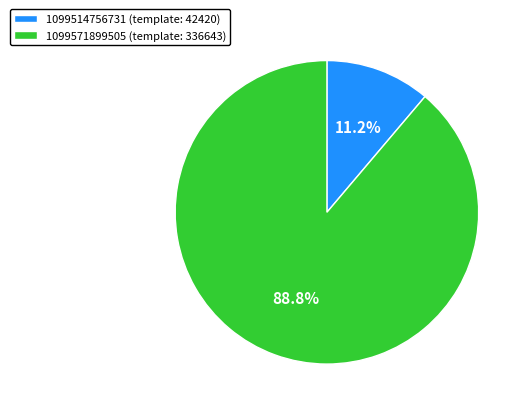

How many slices are in this pie chart?

2